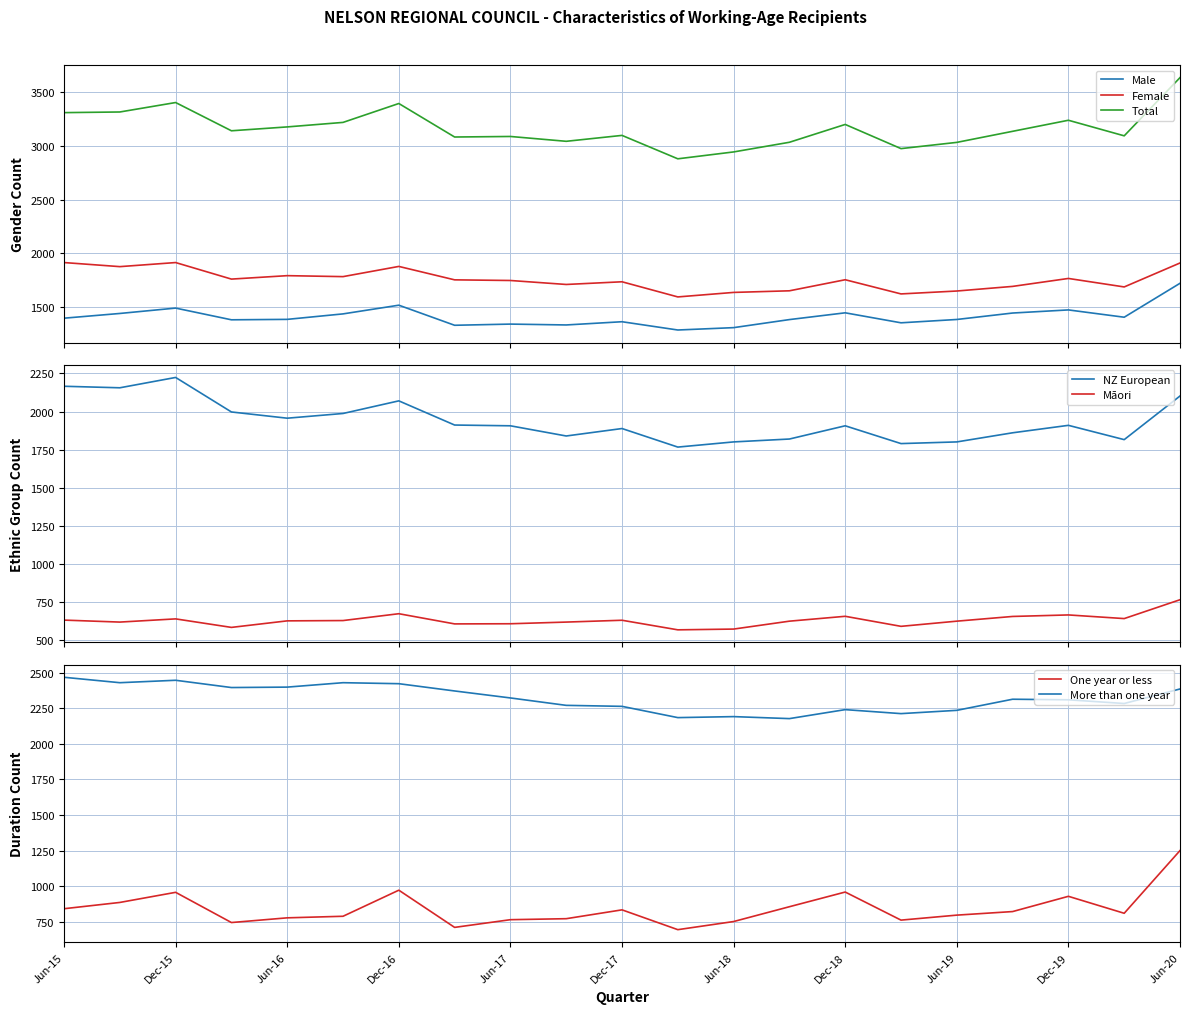

Rank the categories by Male value from highest to lowest.

Jun-20, Dec-16, Dec-15, Dec-19, Dec-18, Sep-19, Sep-15, Sep-16, Mar-20, Jun-15, Jun-16, Jun-19, Sep-18, Mar-16, Dec-17, Mar-19, Jun-17, Sep-17, Mar-17, Jun-18, Mar-18